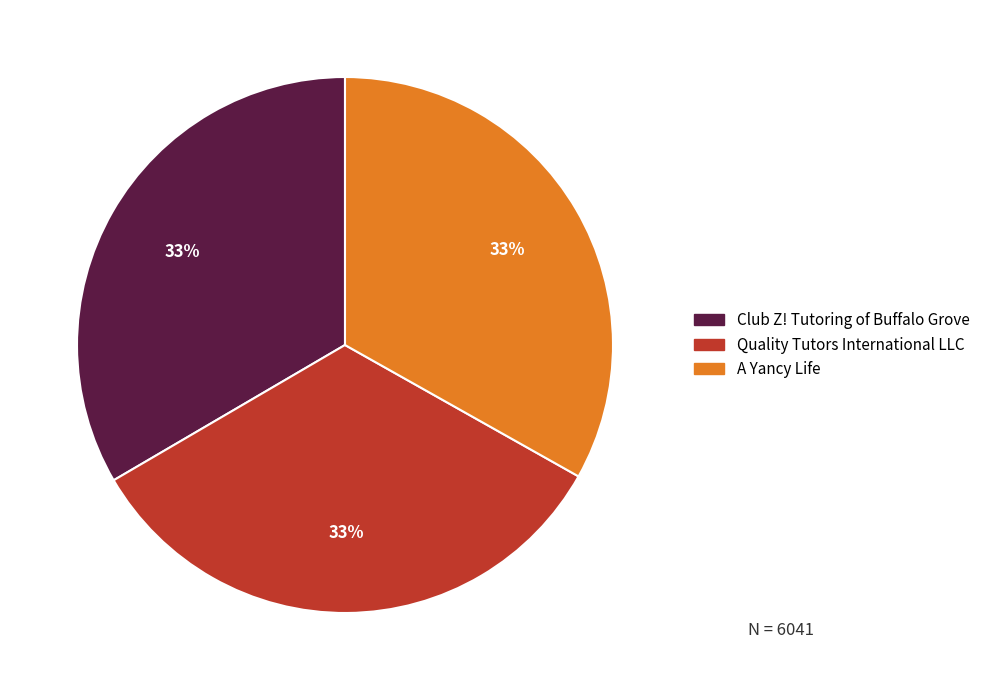

What is the ratio of the value at A Yancy Life to the value at Club Z! Tutoring of Buffalo Grove?

1.0